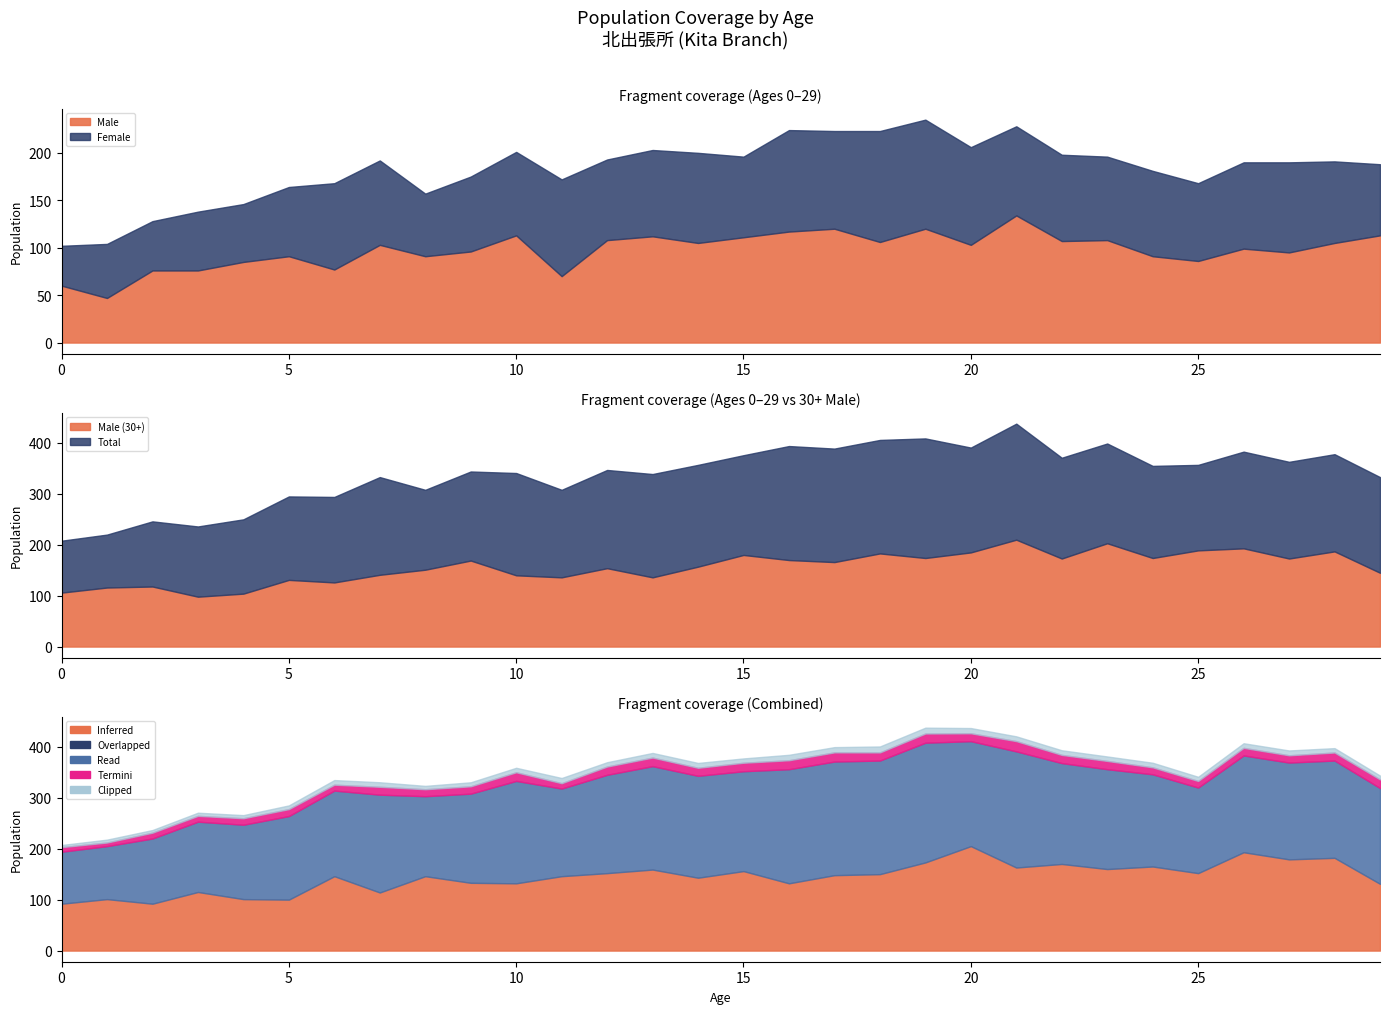

After their last crossing, which series has the higher values: Overlapped (Female) or Inferred (Male)?

Inferred (Male)